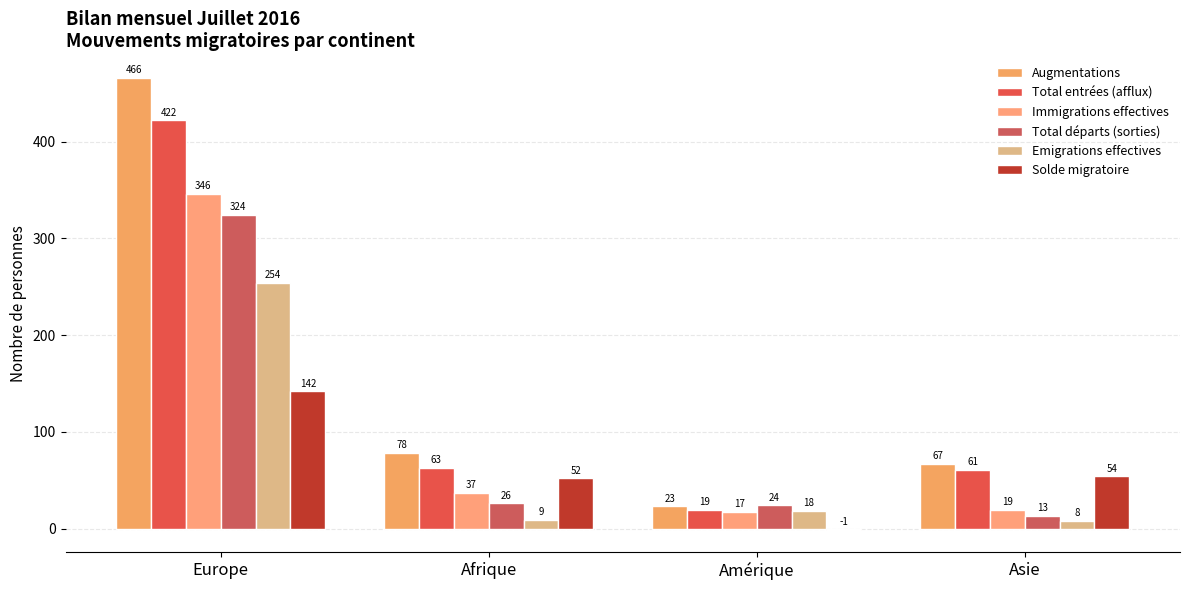

What is the maximum value shown in the chart?

466